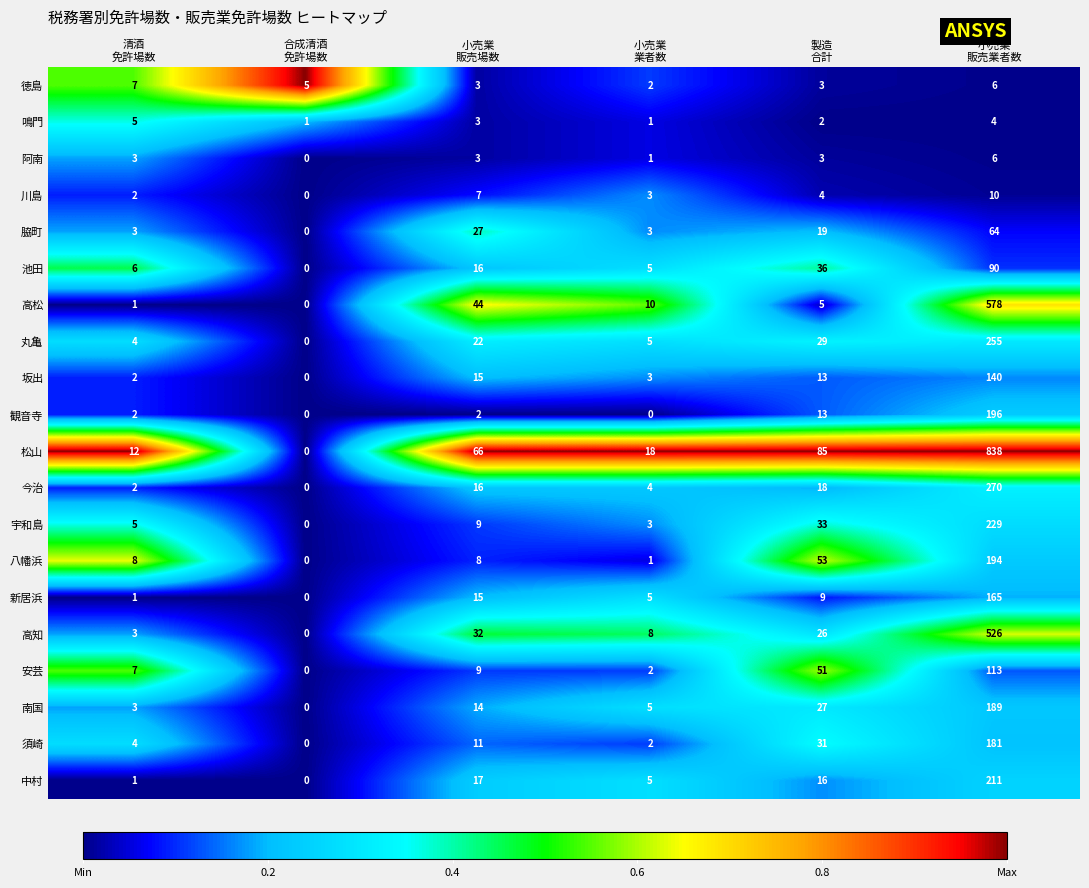

What is the spread (max minus min) of values at 小売業
販売業者数?

834